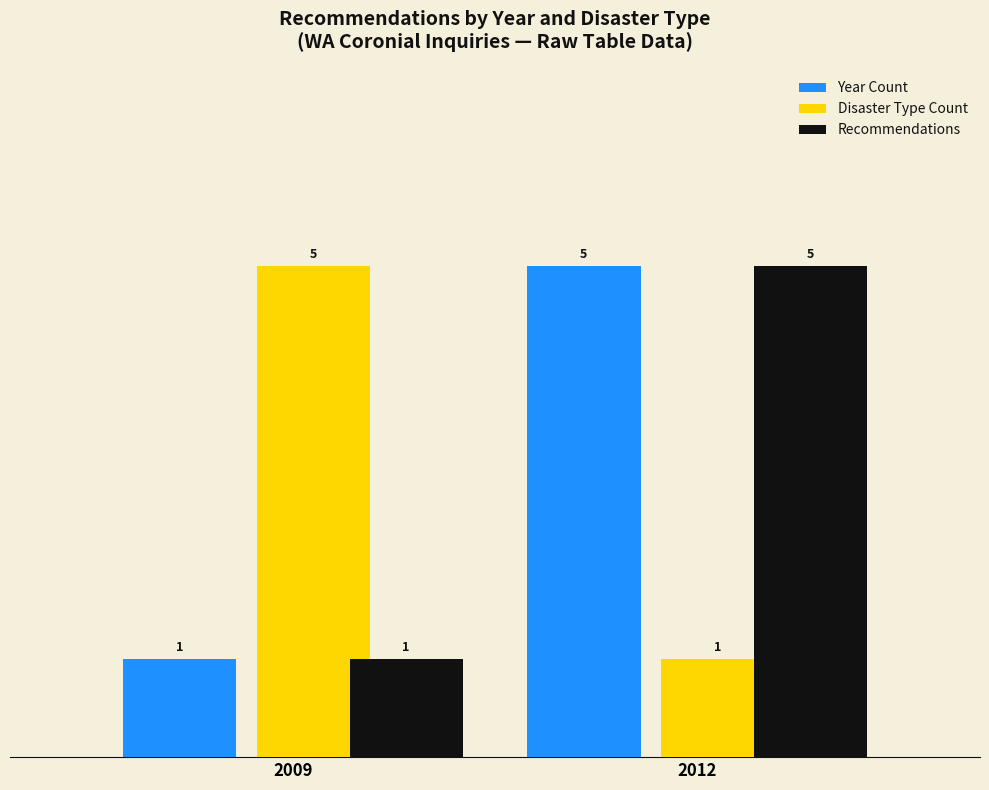

What is the difference between the Recommendations values at 2009 and 2012?

4